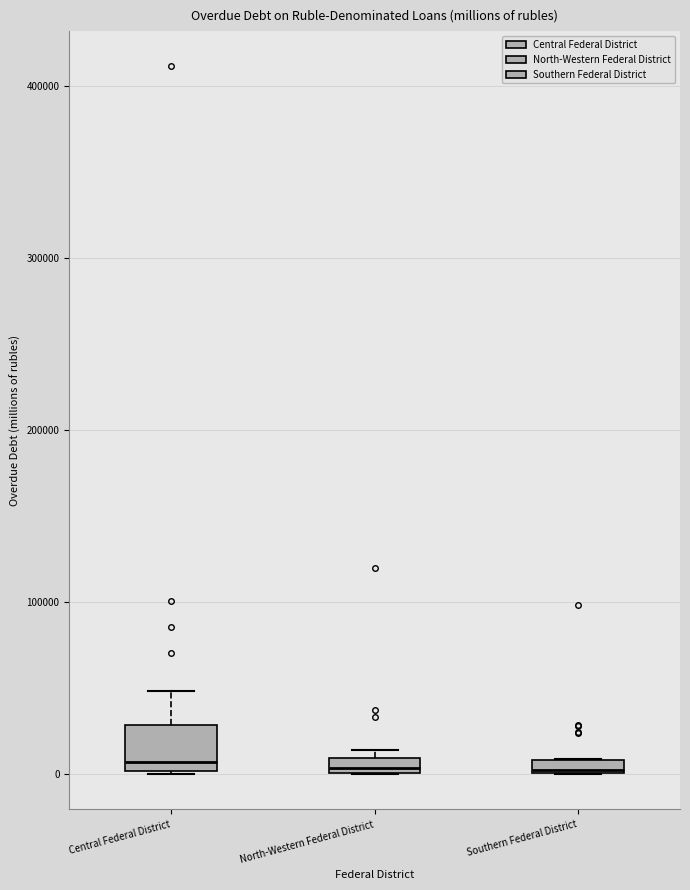

Which box is the tallest, from its lower edge to its upper edge?

Central Federal District